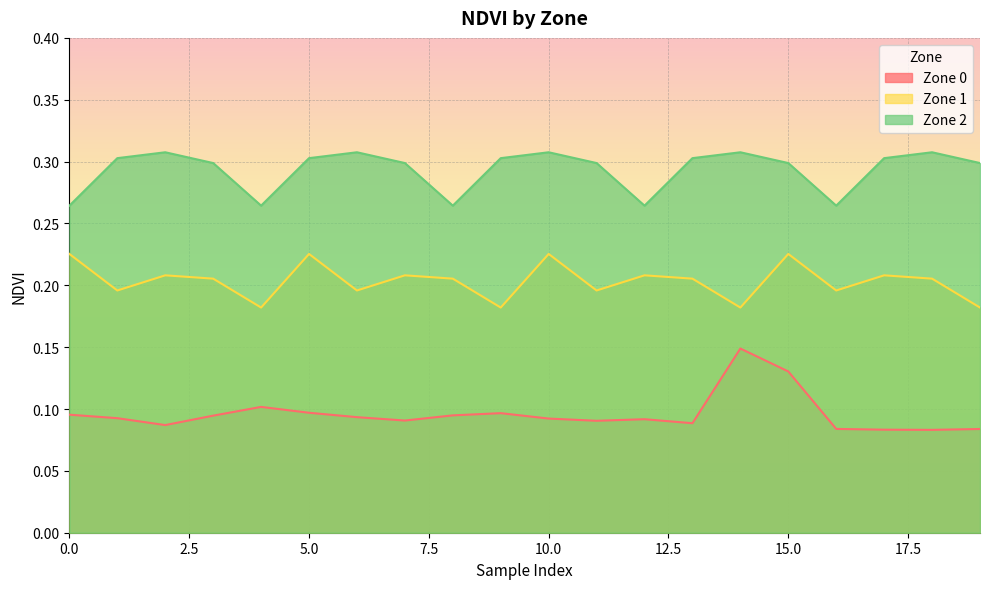

Does the chart display data point markers on the line(s)?

No